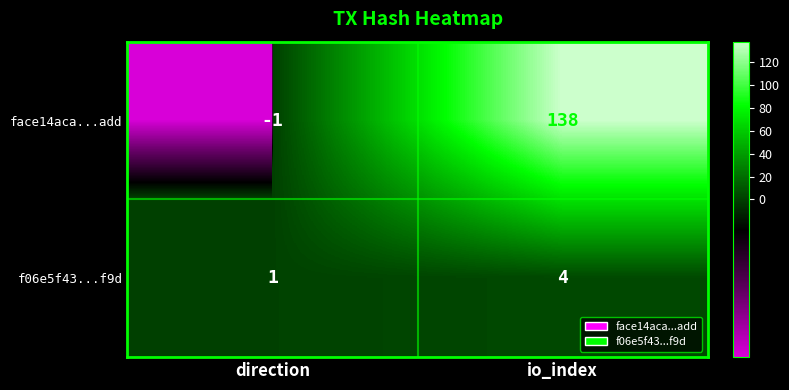

Where is face14aca...add nearest to the value 68?

direction